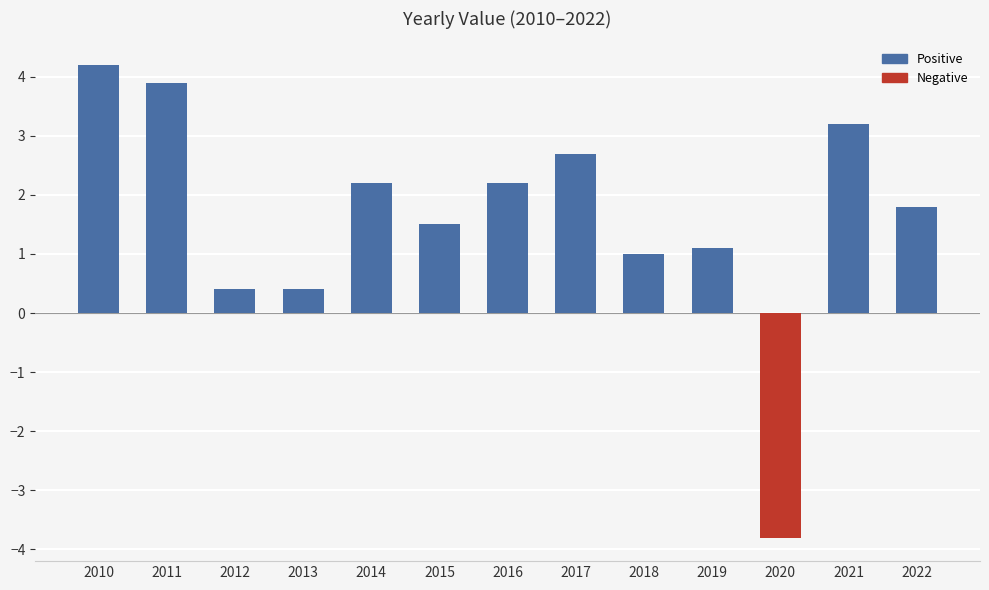

Reading left to right, extract all data points from this chart.

2010=4.2	2011=3.9	2012=0.4	2013=0.4	2014=2.2	2015=1.5	2016=2.2	2017=2.7	2018=1.0	2019=1.1	2020=-3.8	2021=3.2	2022=1.8